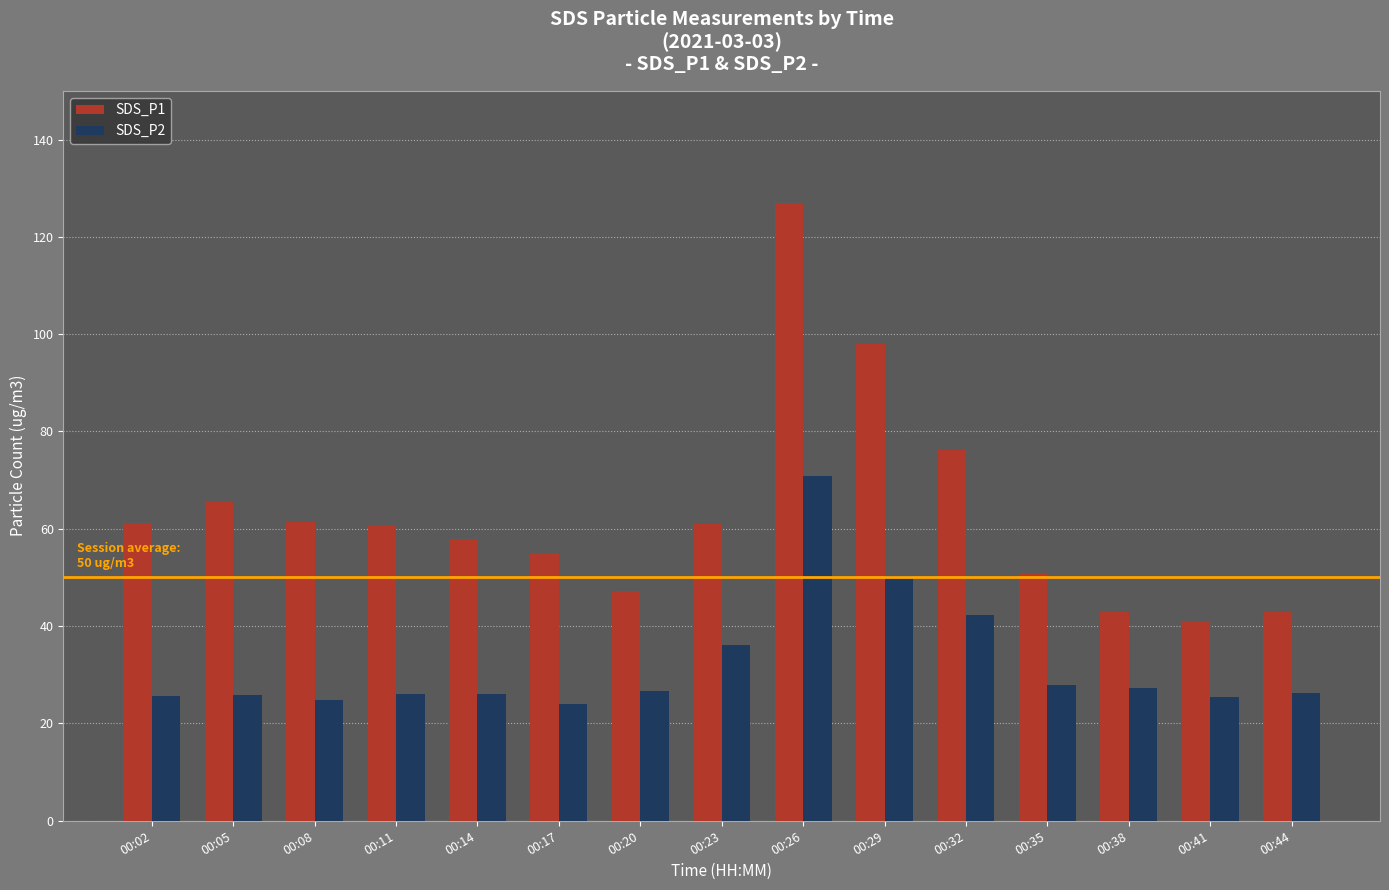

How many bars are there in each group?

2